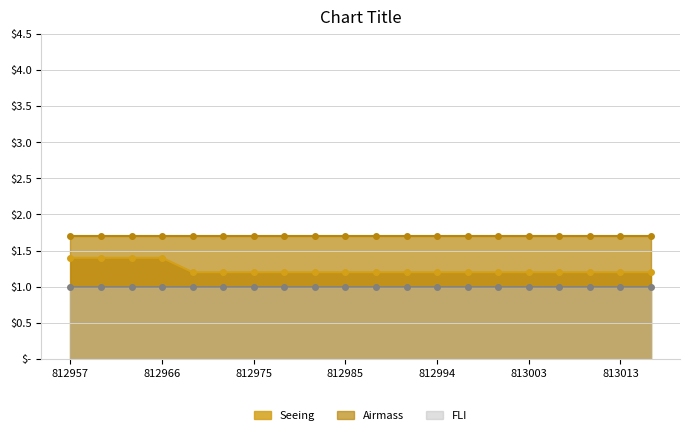

True or false: Seeing has a value of 1.2 at 813003.

True